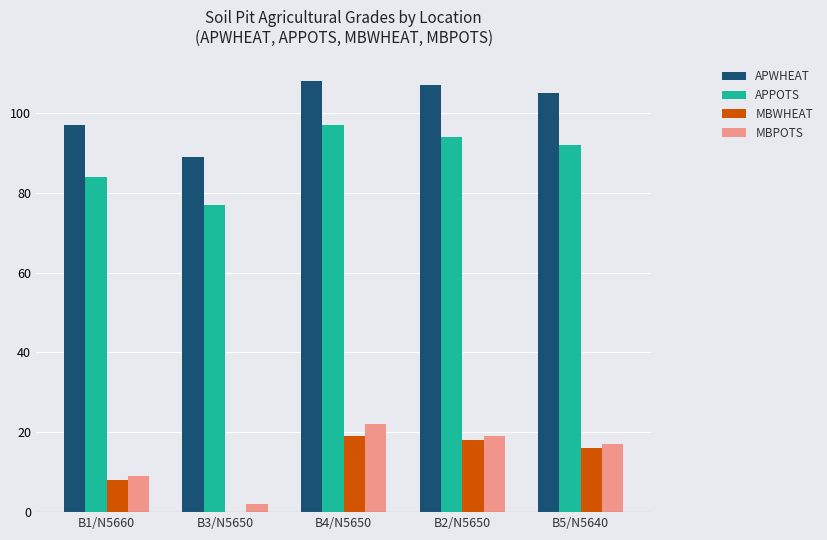

Which category has the highest value in the APPOTS series?

B4/N5650